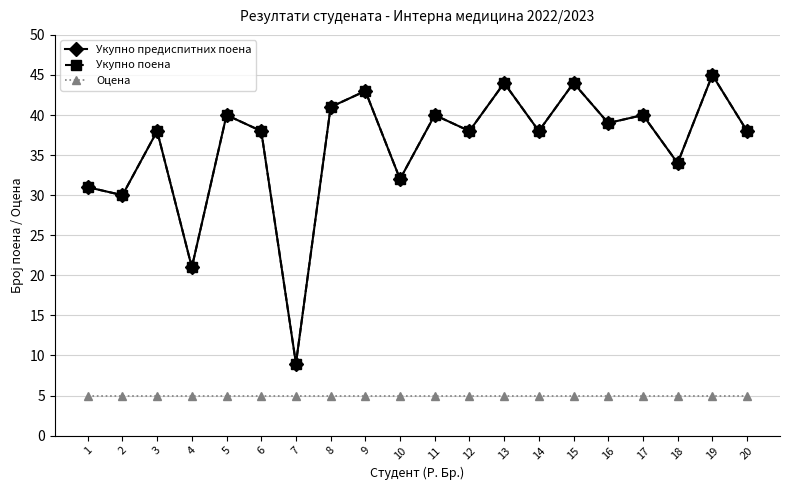

Reading right to left, extract all data points from this chart.

Укупно предиспитних поена: 38	45	34	40	39	44	38	44	38	40	32	43	41	9	38	40	21	38	30	31
Укупно поена: 38	45	34	40	39	44	38	44	38	40	32	43	41	9	38	40	21	38	30	31
Оцена: 5	5	5	5	5	5	5	5	5	5	5	5	5	5	5	5	5	5	5	5